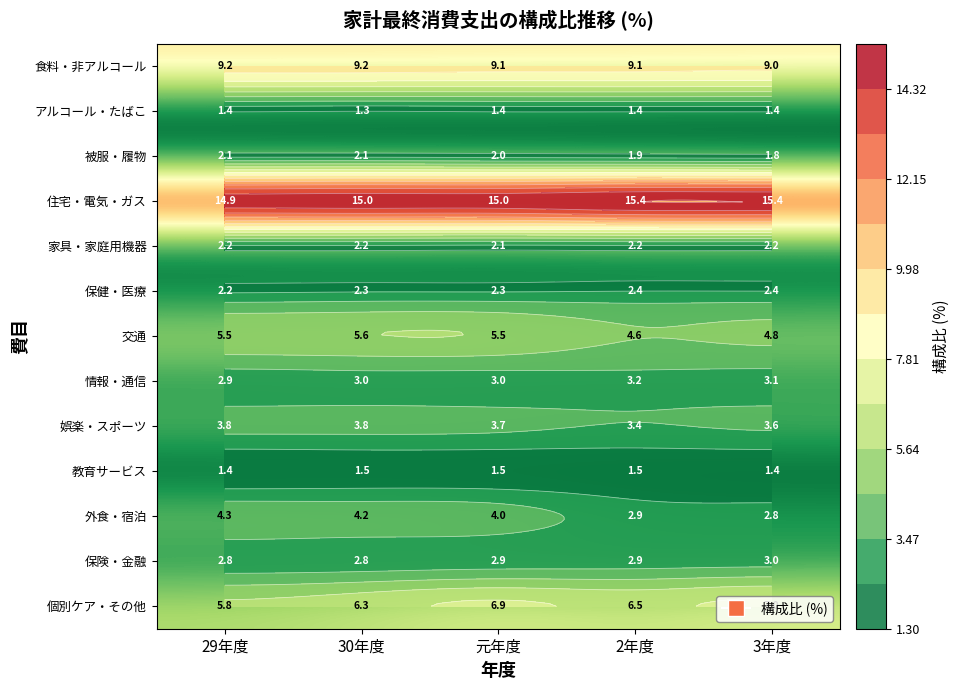

What is the sum of all 住宅・電気・ガス values?

75.7